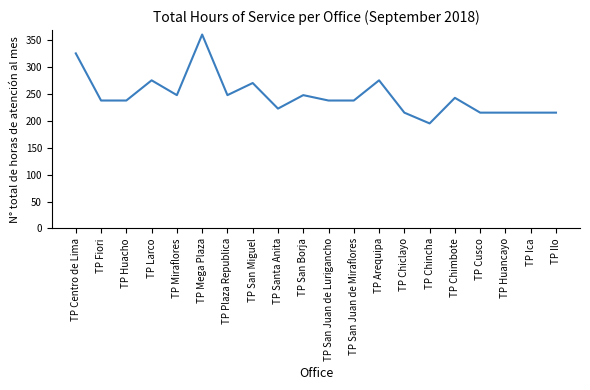

What is the sum of the values at TP San Borja and TP Fiori?

485.0